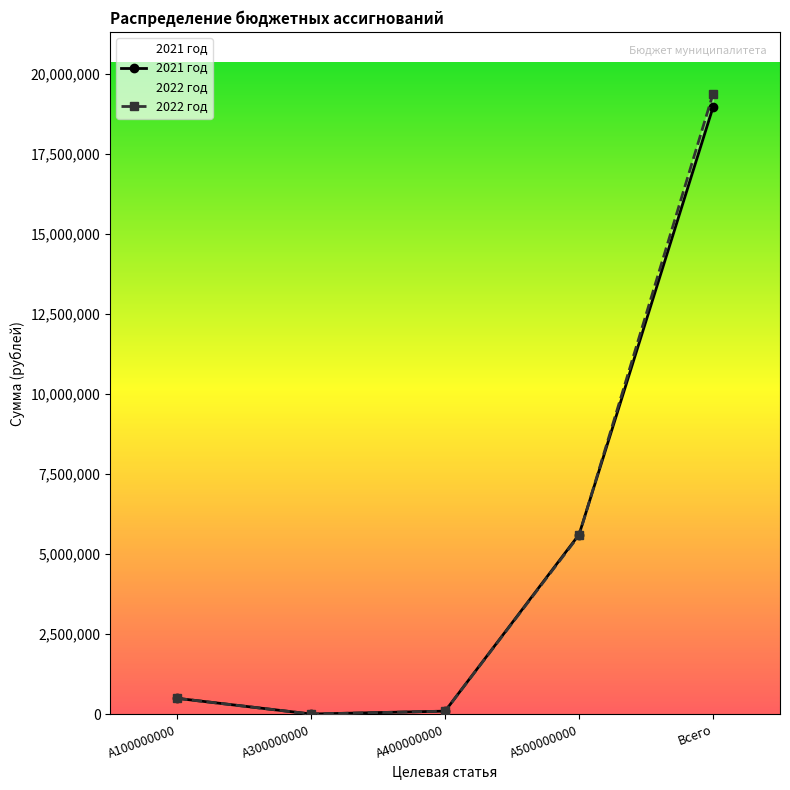

Which series has the widest spread of values?

2022 год